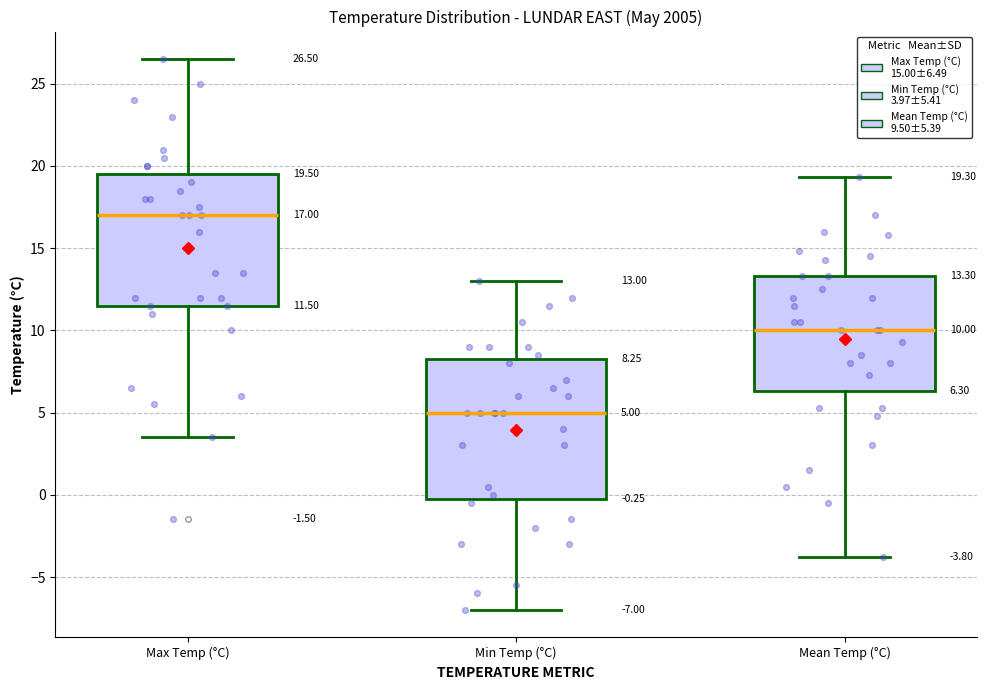

Which box's median line is the lowest?

Min Temp (°C)